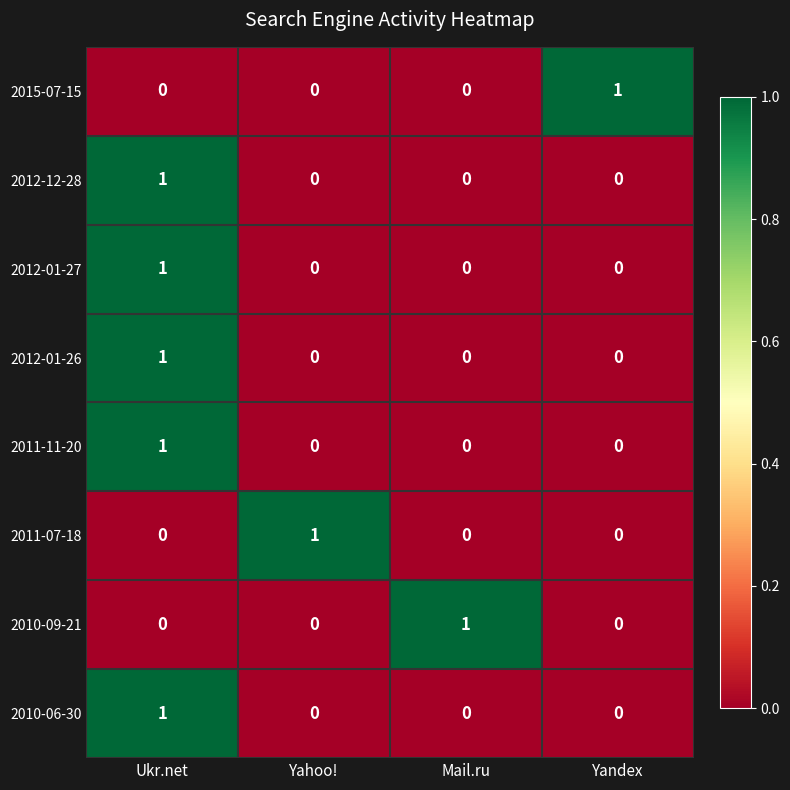

How many values in 2012-01-27 are above zero?

1